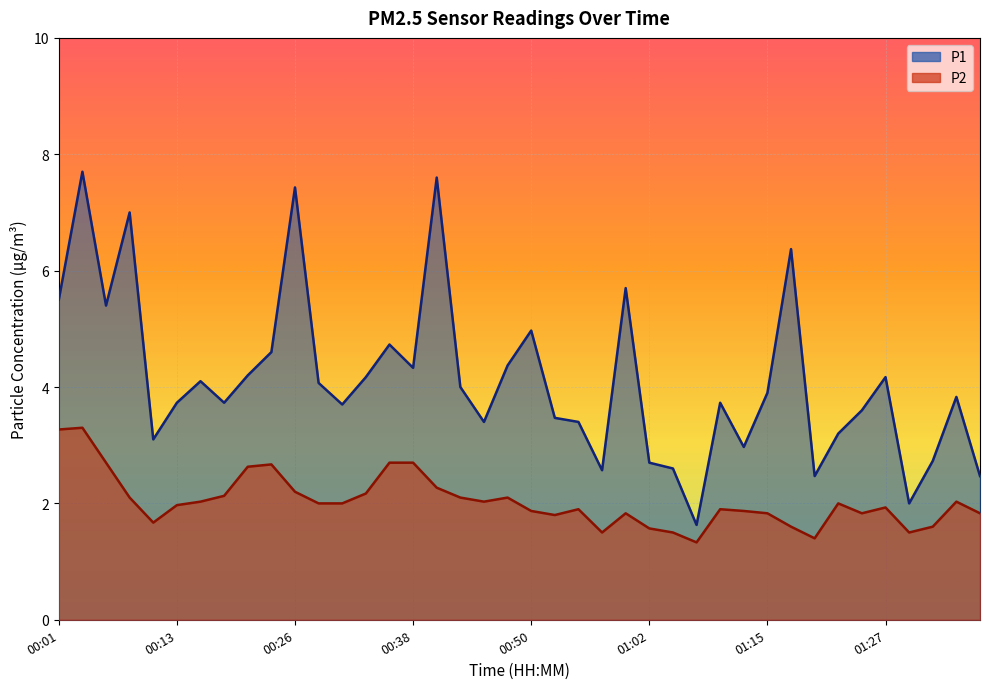

Reading left to right, transcribe all the data shown in this chart.

P1: 5.5	7.7	5.4	7.0	3.1	3.7	4.1	3.7	4.2	4.6	7.4	4.1	3.7	4.2	4.7	4.3	7.6	4.0	3.4	4.4	5.0	3.5	3.4	2.6	5.7	2.7	2.6	1.6	3.7	3.0	3.9	6.4	2.5	3.2	3.6	4.2	2.0	2.7	3.8	2.5
P2: 3.3	3.3	2.7	2.1	1.7	2.0	2.0	2.1	2.6	2.7	2.2	2.0	2.0	2.2	2.7	2.7	2.3	2.1	2.0	2.1	1.9	1.8	1.9	1.5	1.8	1.6	1.5	1.3	1.9	1.9	1.8	1.6	1.4	2.0	1.8	1.9	1.5	1.6	2.0	1.8